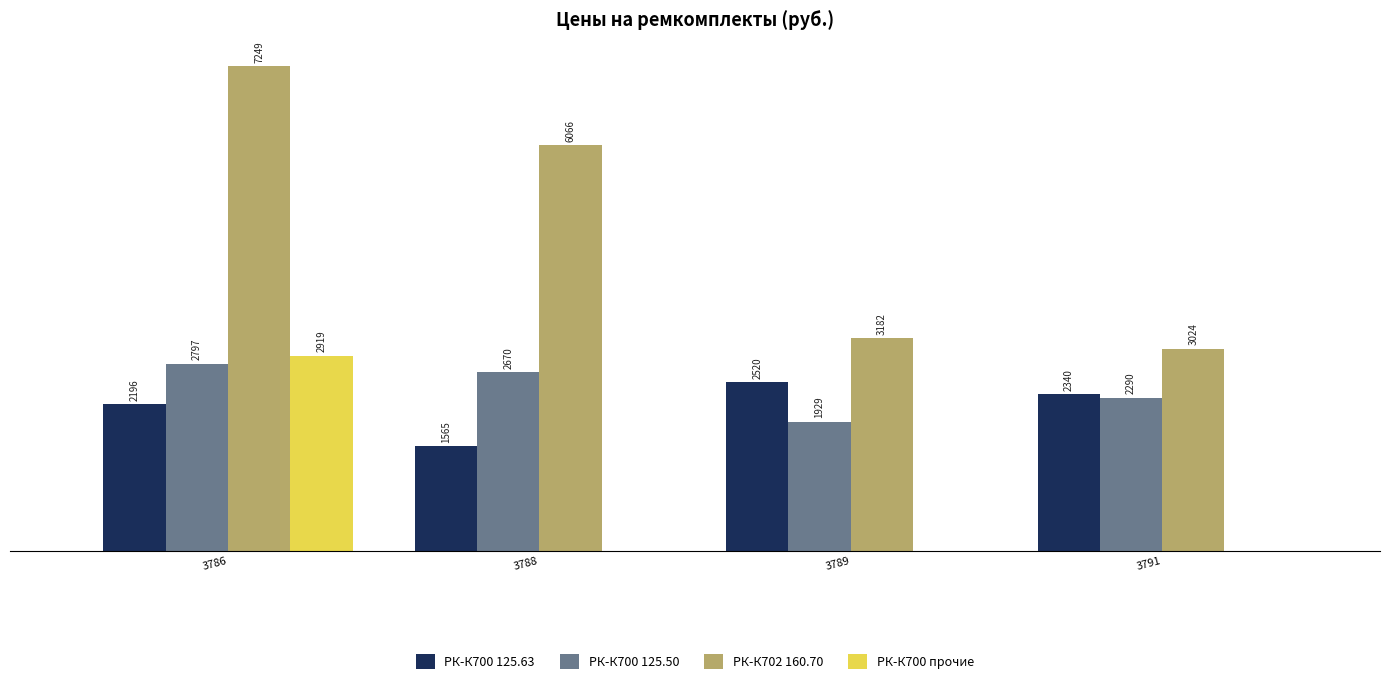

Is the value of РК-К700 прочие at 3789 greater than the value of РК-К700 125.63 at 3791?

No